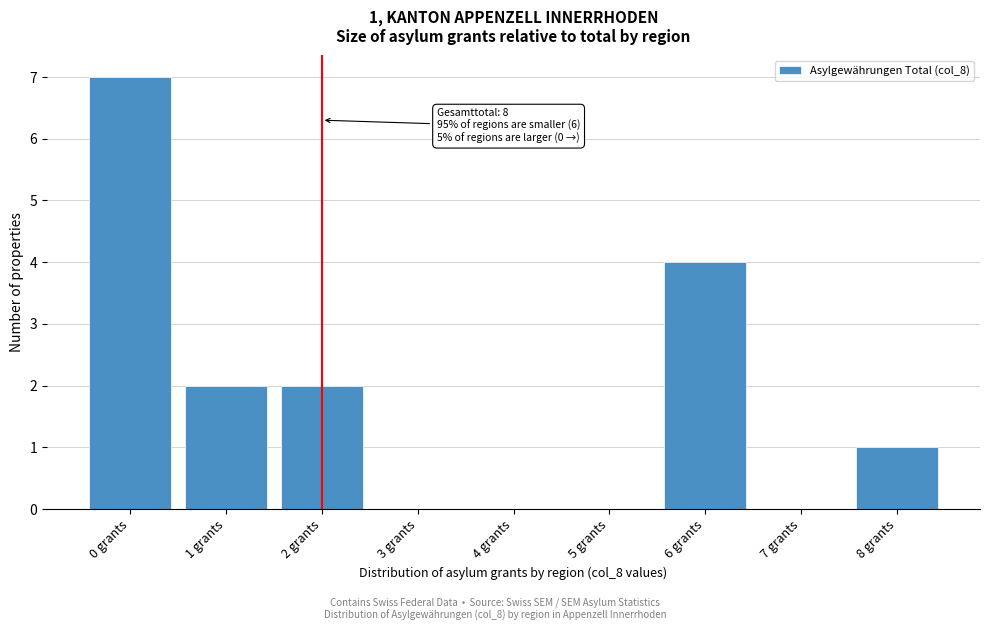

Which range on the x-axis has the tallest bar?

-0.5 to 0.5